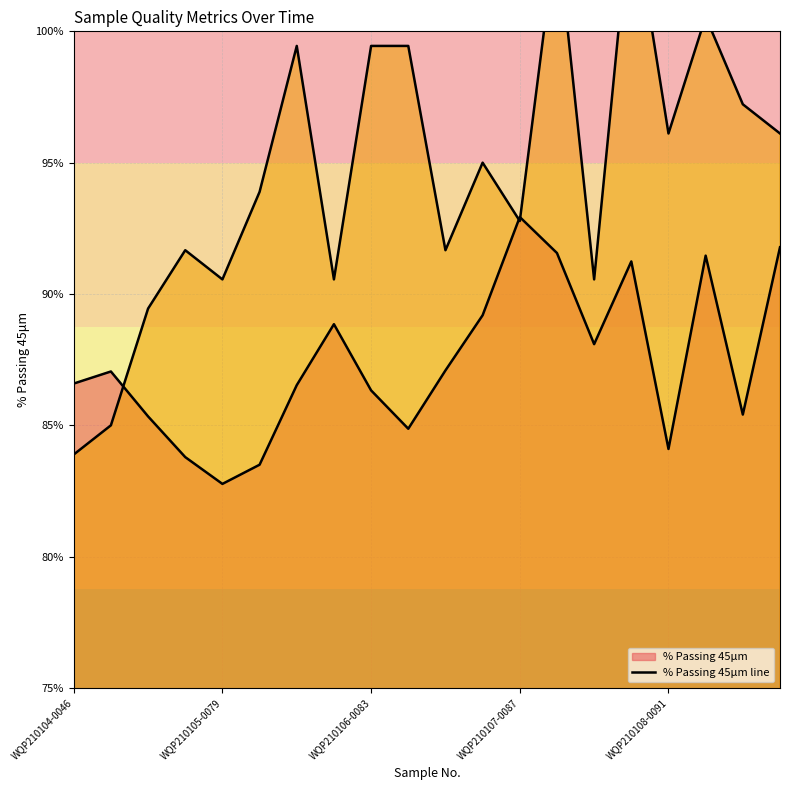

What is the sum of all % Passing 45μm line values?

1748.5